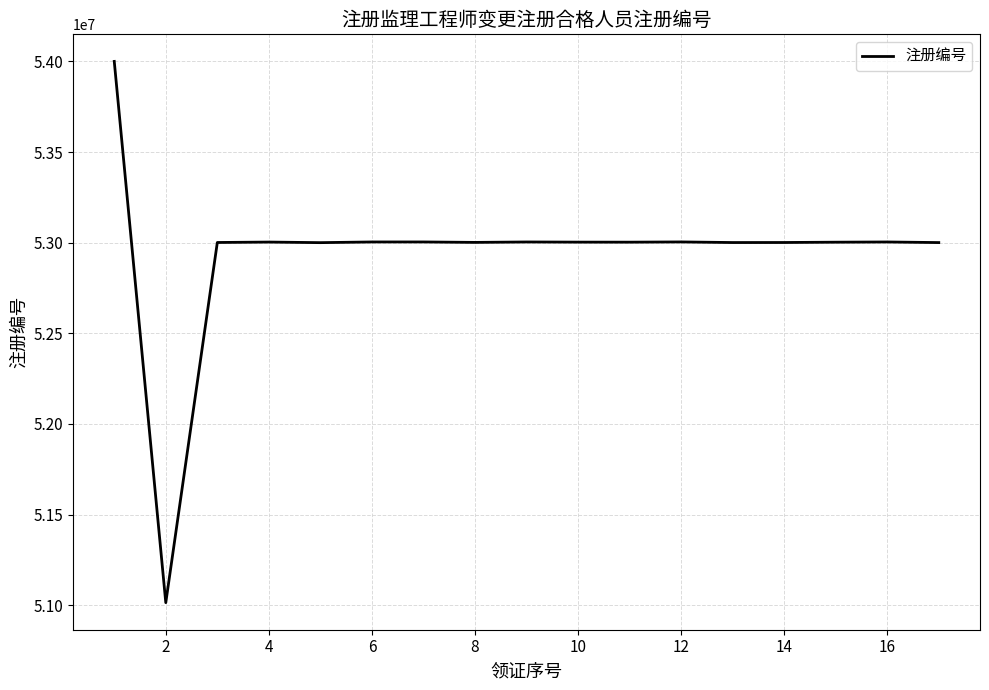

What is the average value?

52944380